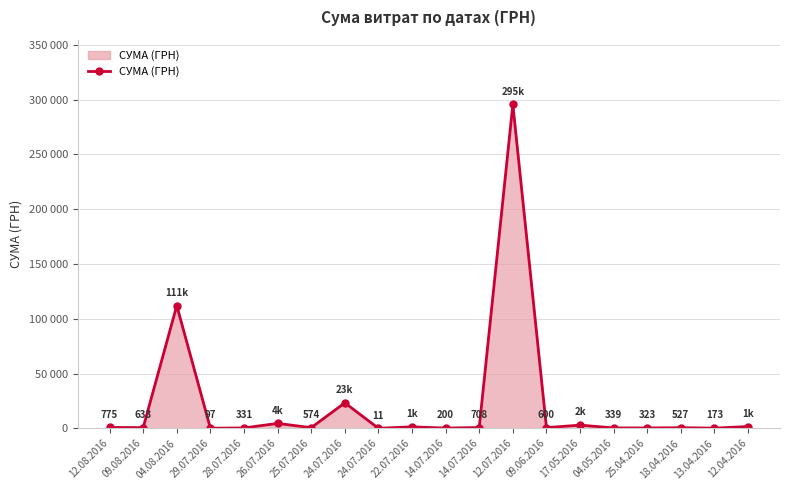

What is the value of the 14th point from the left?

600.0